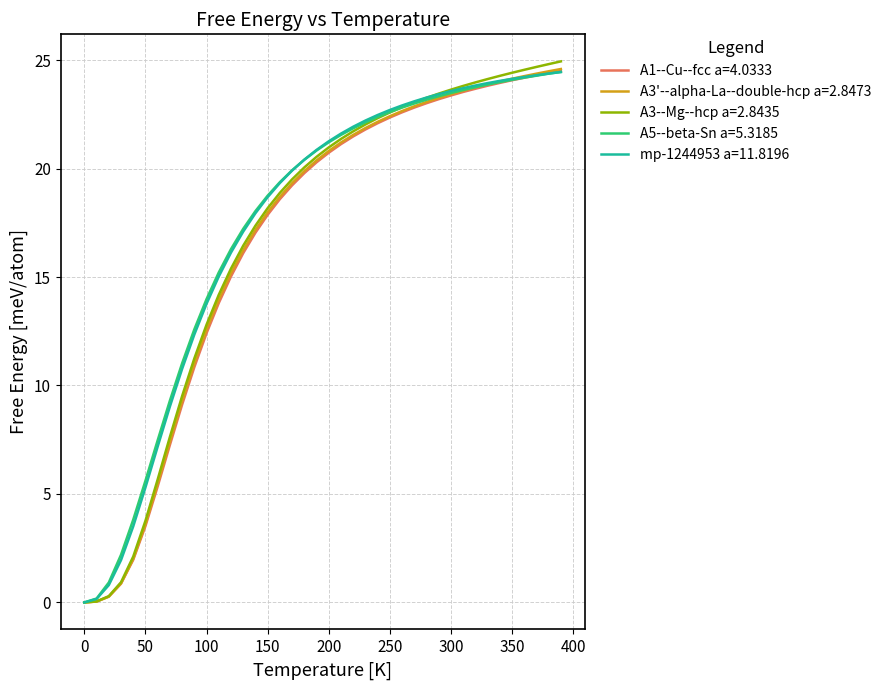

How many lines are shown in the chart?

5